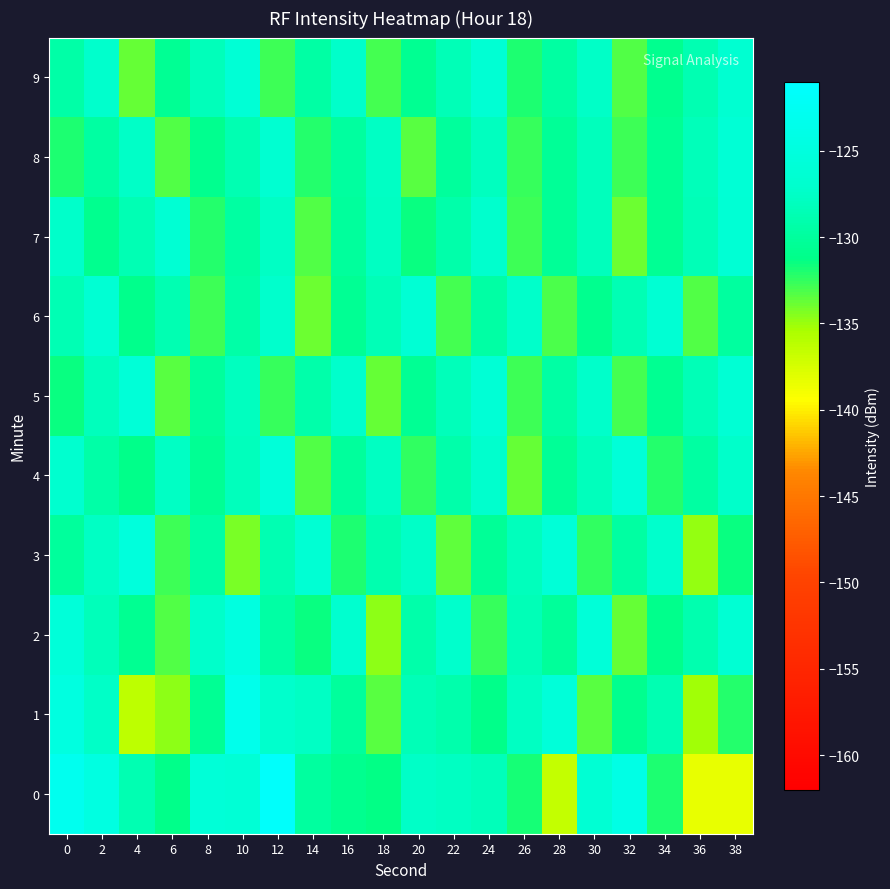

How many categories are shown in the chart?

20